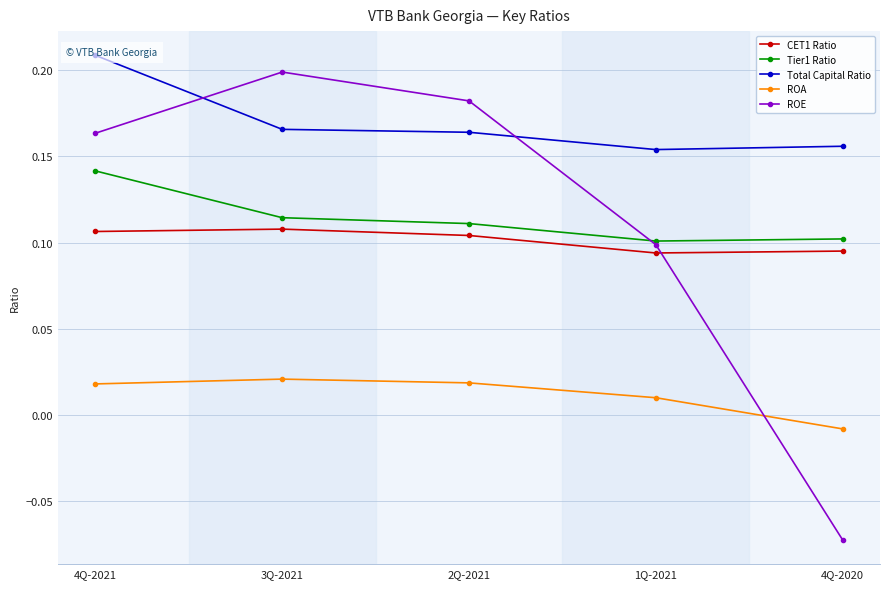

Which series has the largest range (max minus min)?

ROE